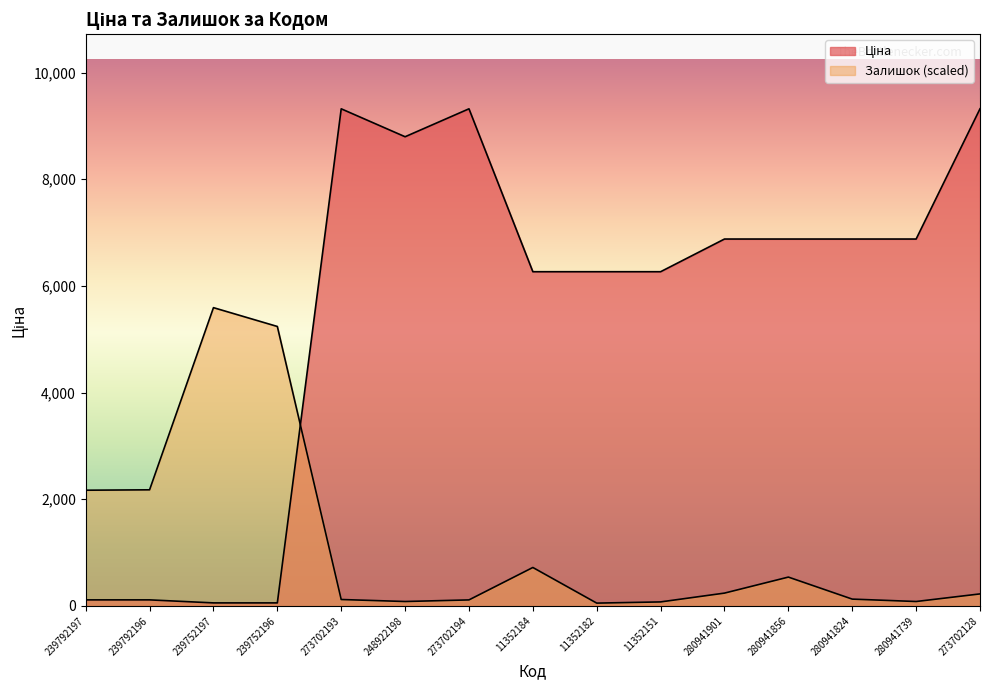

The Залишок series shows 52.6 at 11352182. True or false?

True